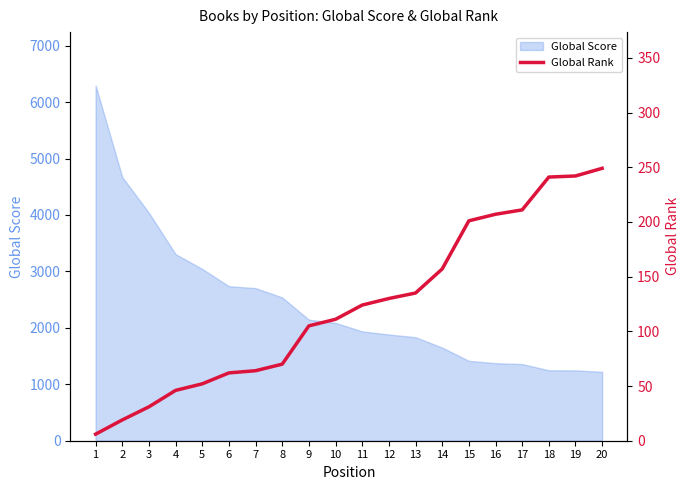

What is the minimum value shown in the chart?

6